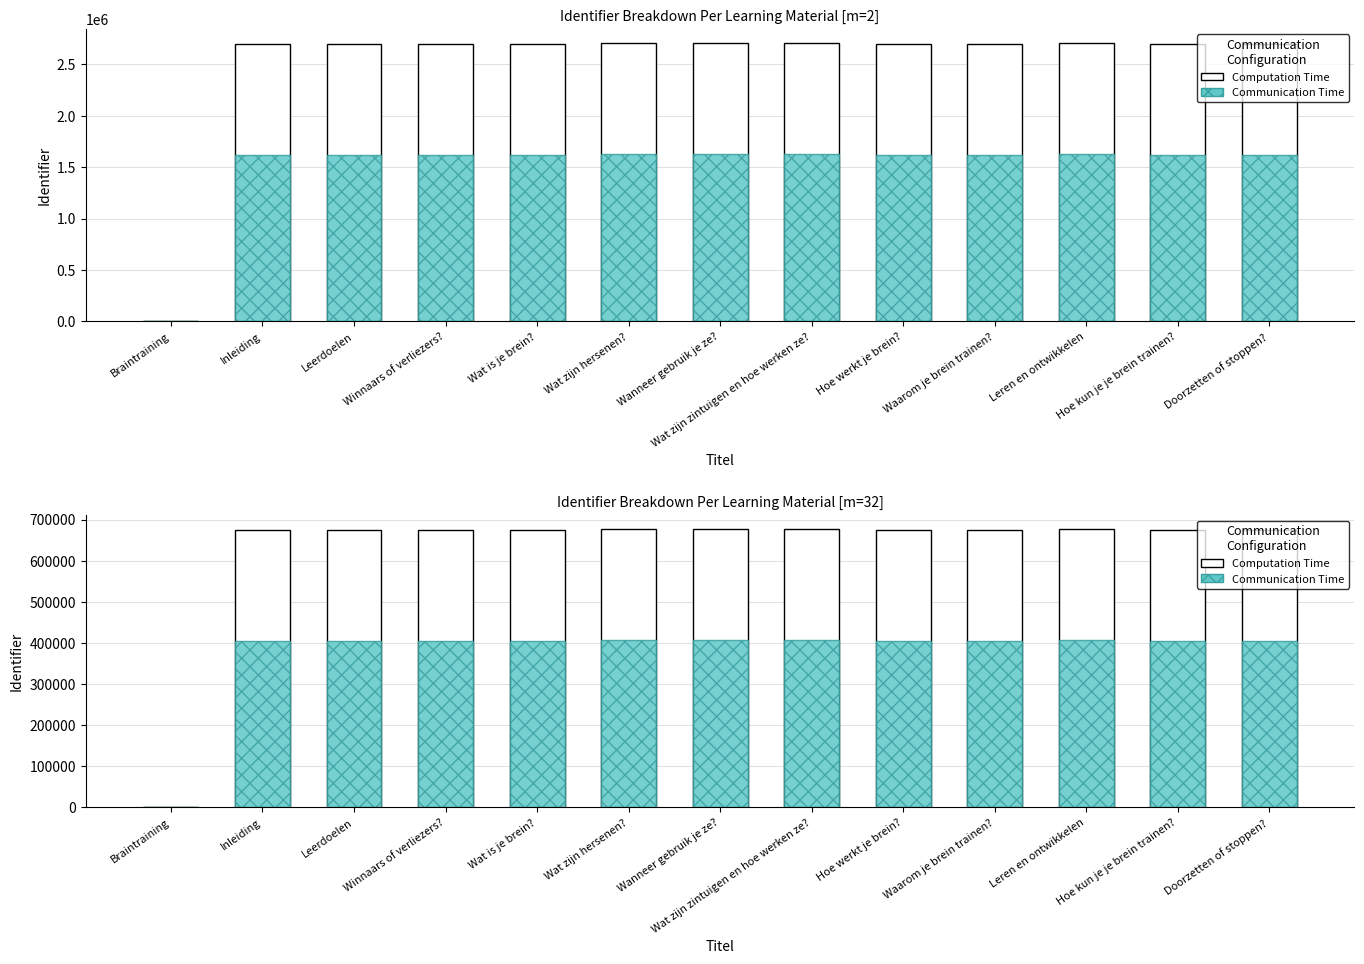

Which category has the highest value in the Computation Time series?

Leren en ontwikkelen